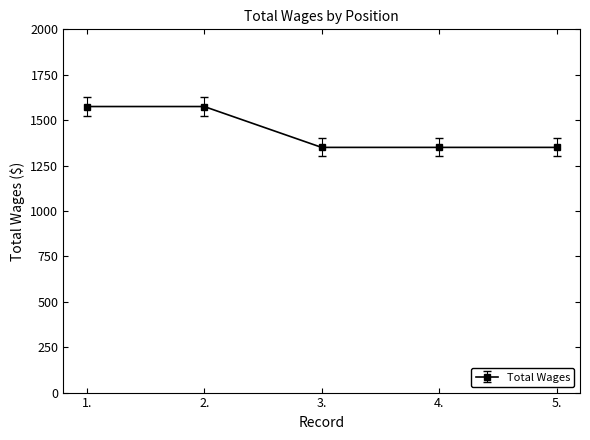

What is the greatest value displayed?

1575